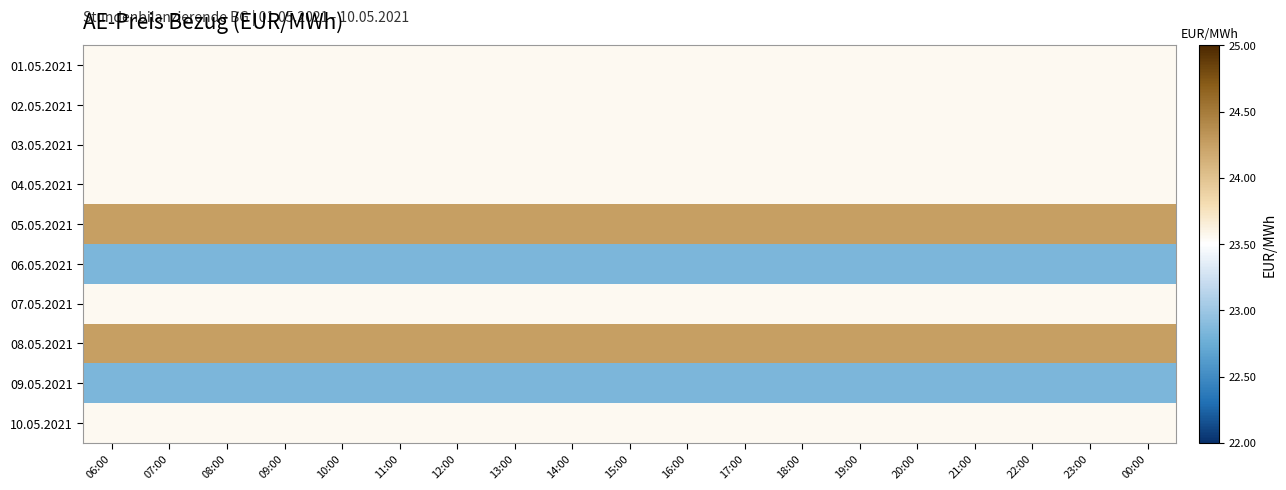

Which series has the largest total across all categories?

05.05.2021